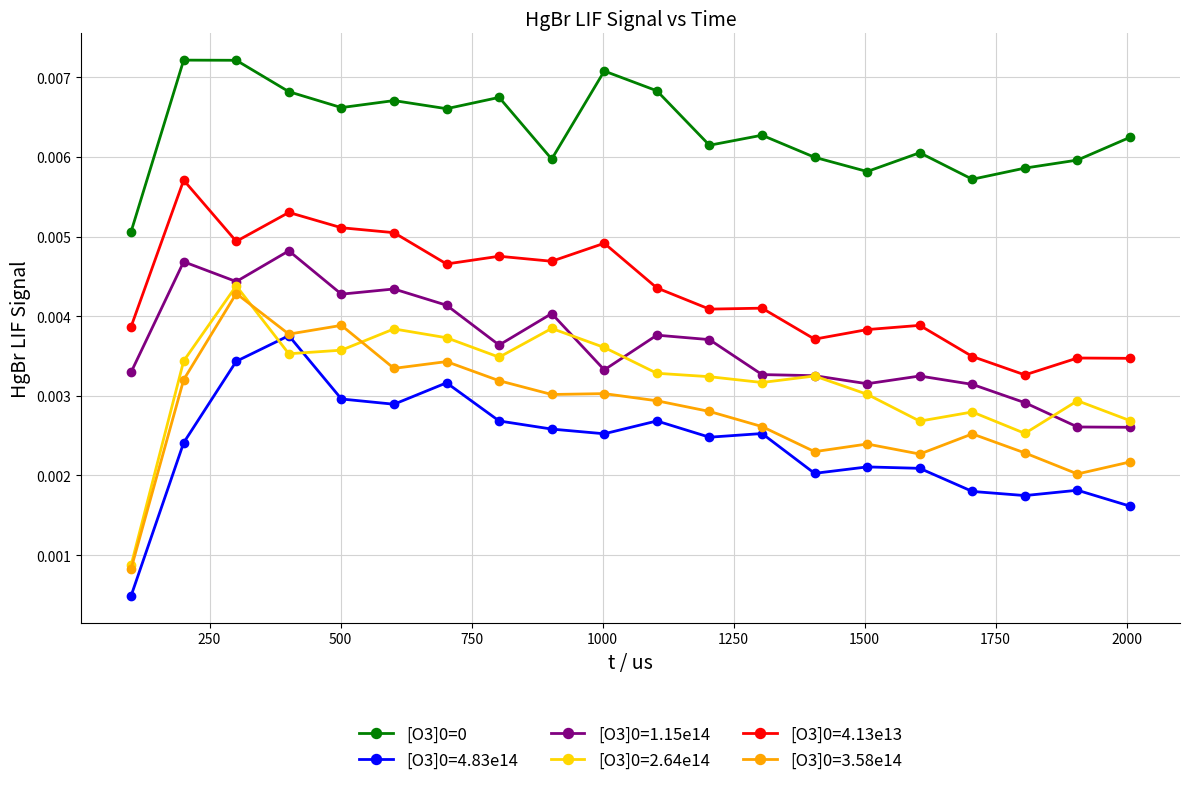

True or false: [O3]0=1.15e14 and [O3]0=4.83e14 intersect in this chart.

False